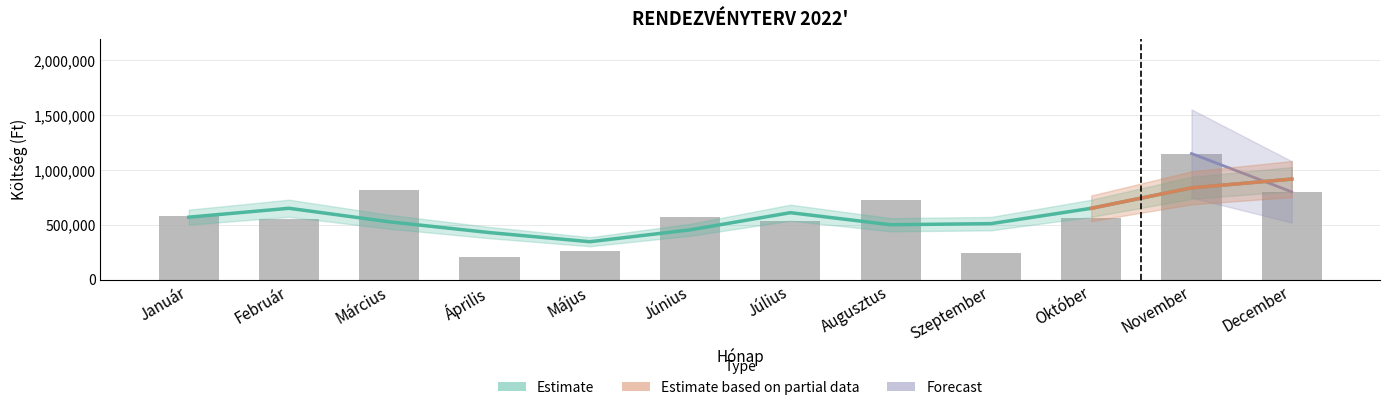

What is the ratio of the value at Augusztus to the value at December?

0.9